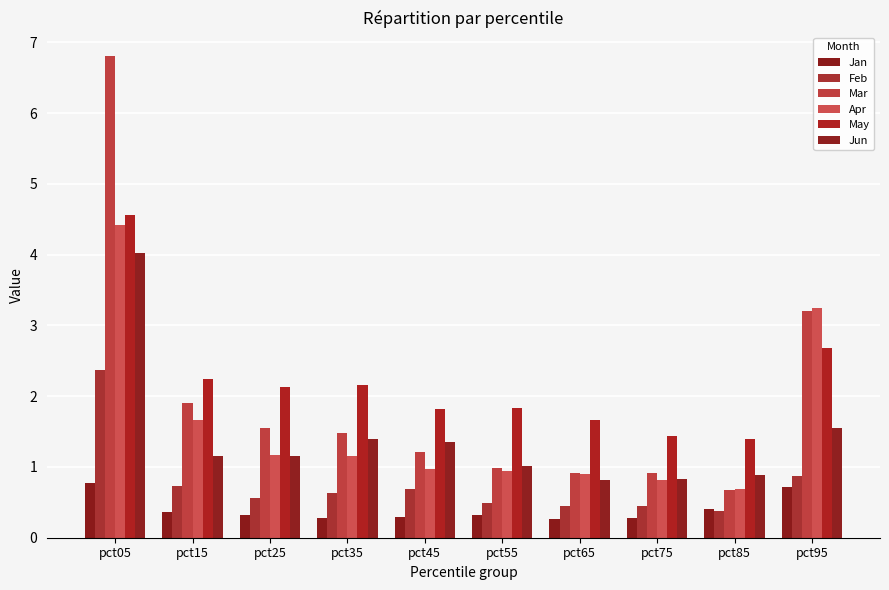

Which category has the highest value in the Jun series?

pct05